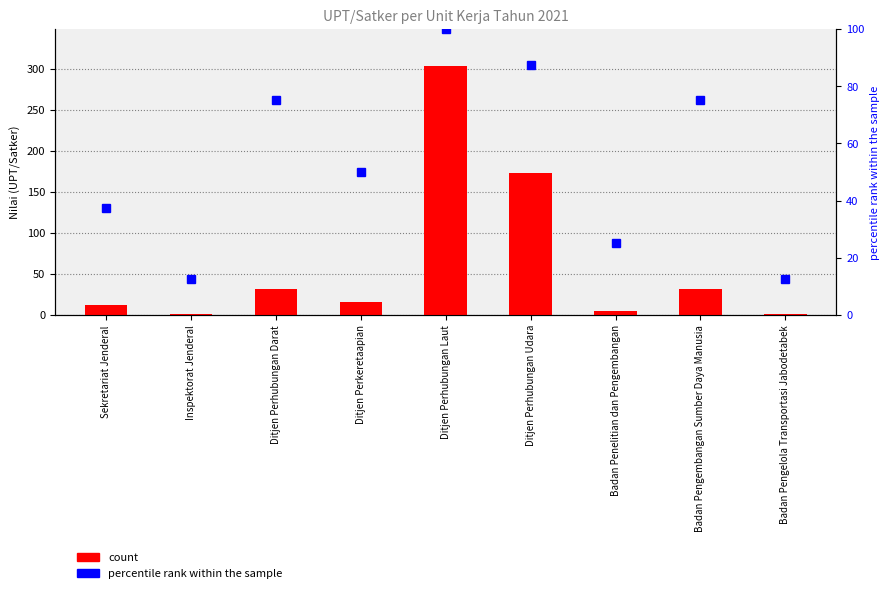

What is the smallest value displayed?

1